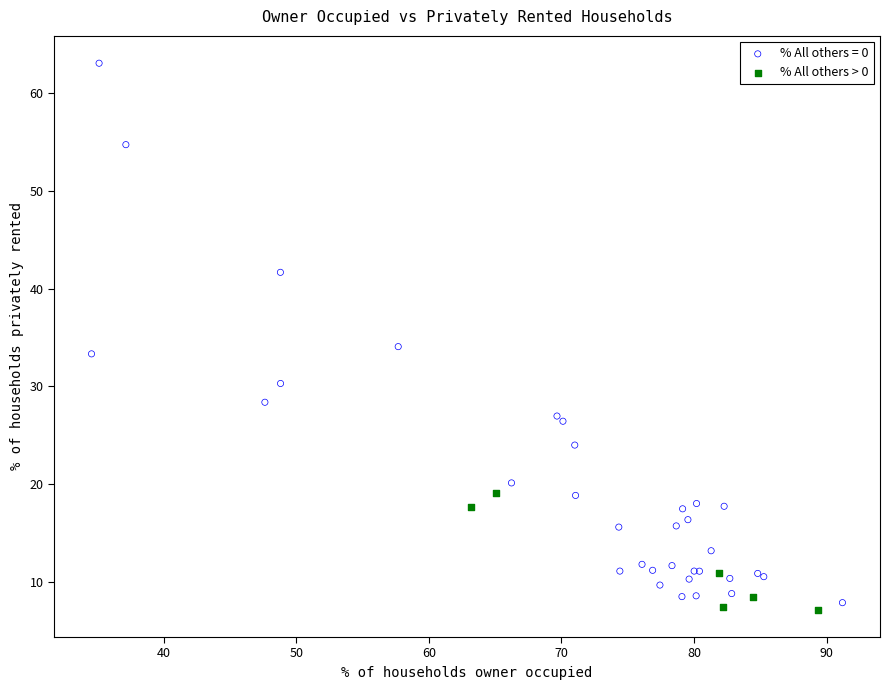

Which series reaches the maximum Y coordinate?

% All others = 0